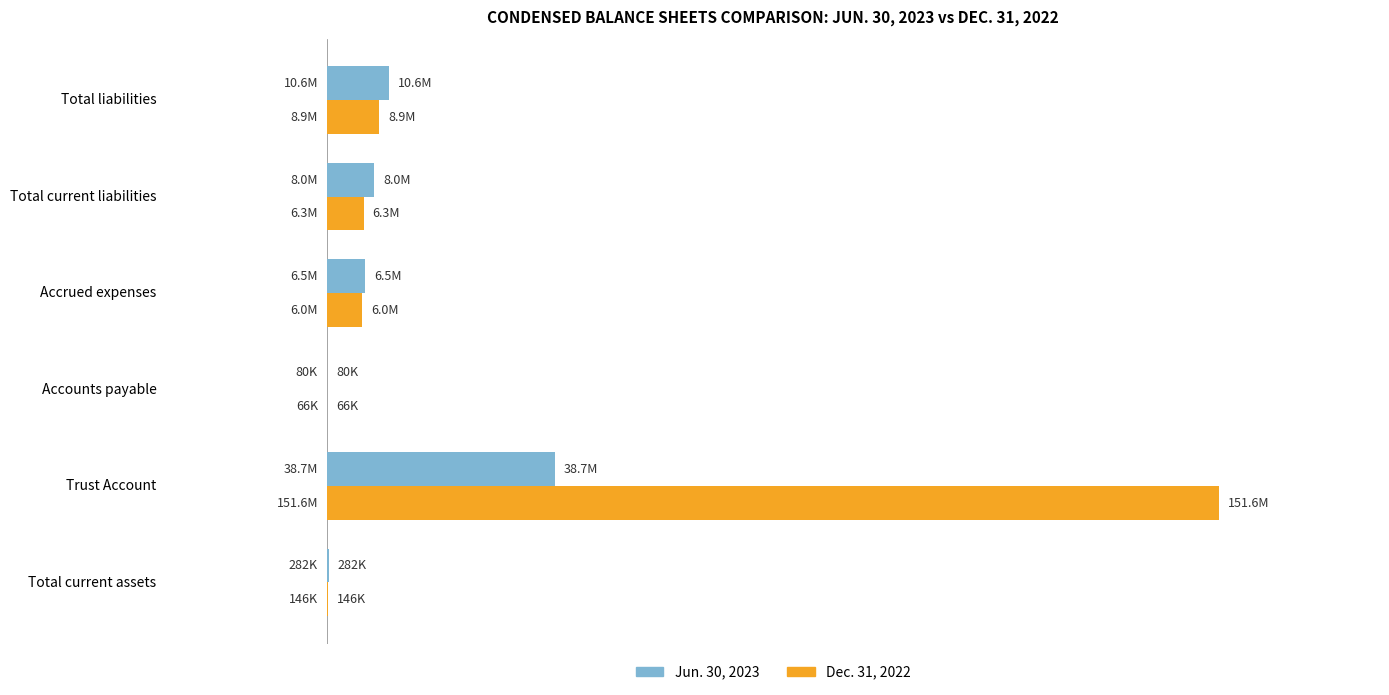

What are all the series names shown in the legend?

Jun. 30, 2023, Dec. 31, 2022